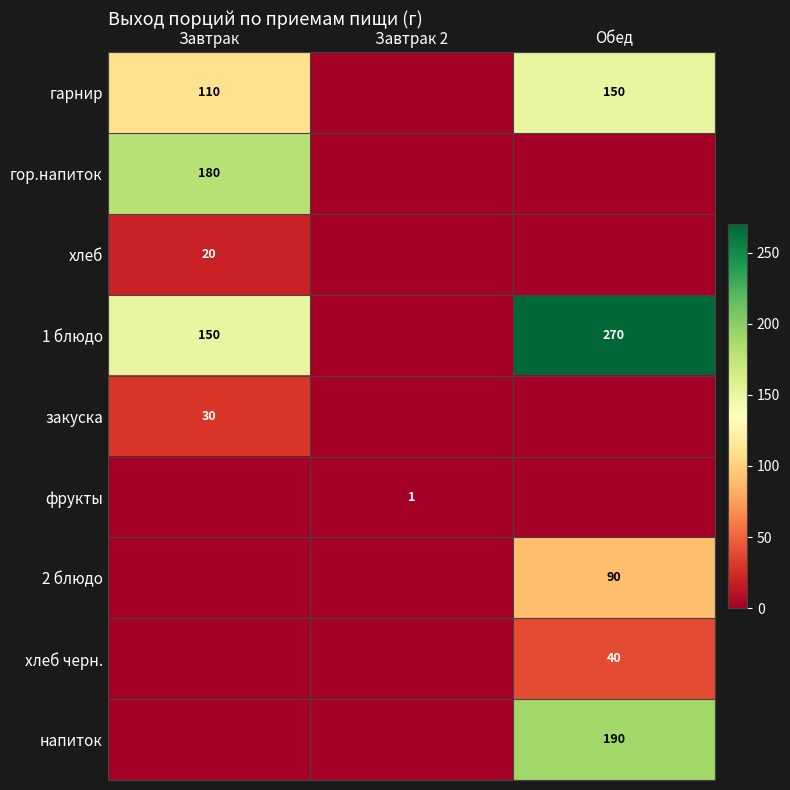

True or false: 2 блюдо has a value of 90 at Обед.

True